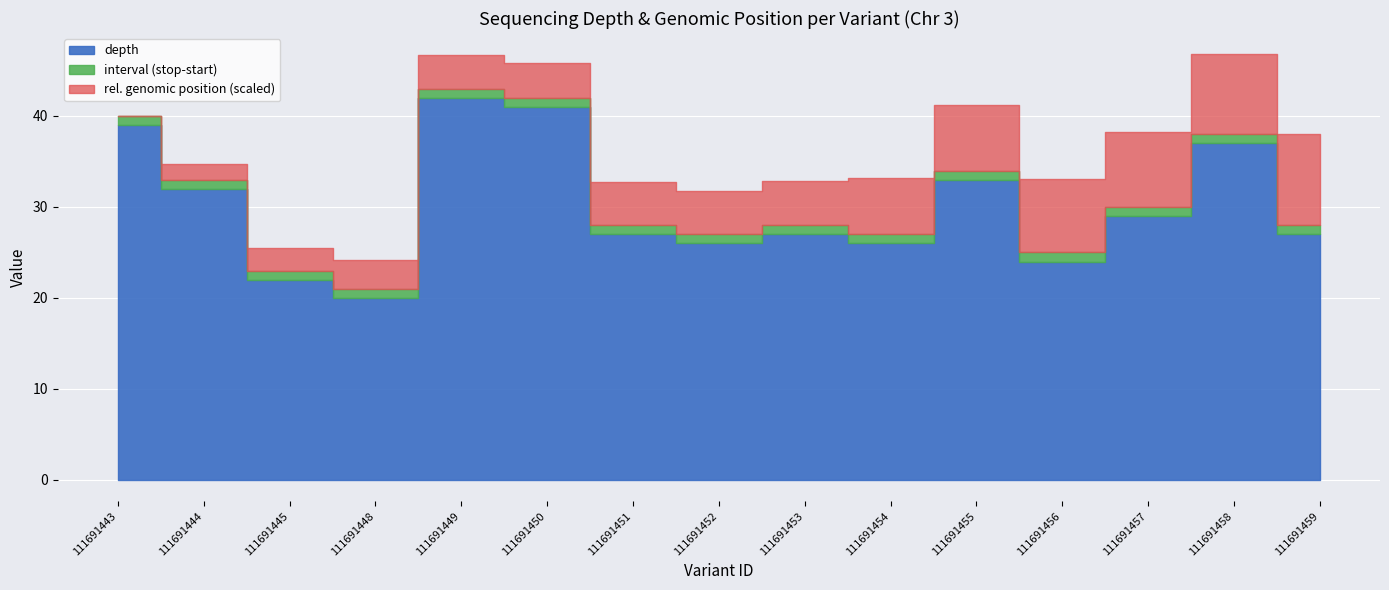

How many values are below 27?

5